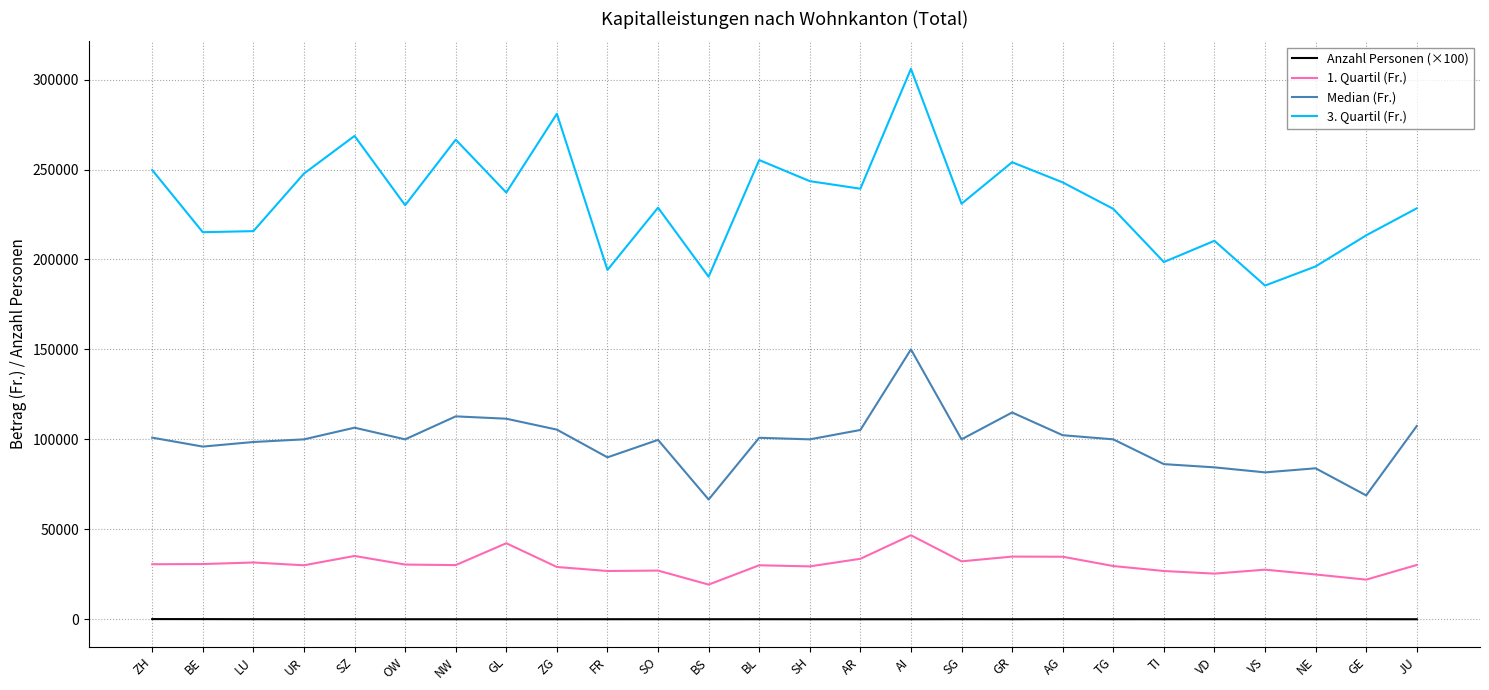

At which category is the sum across all series the highest?

AI